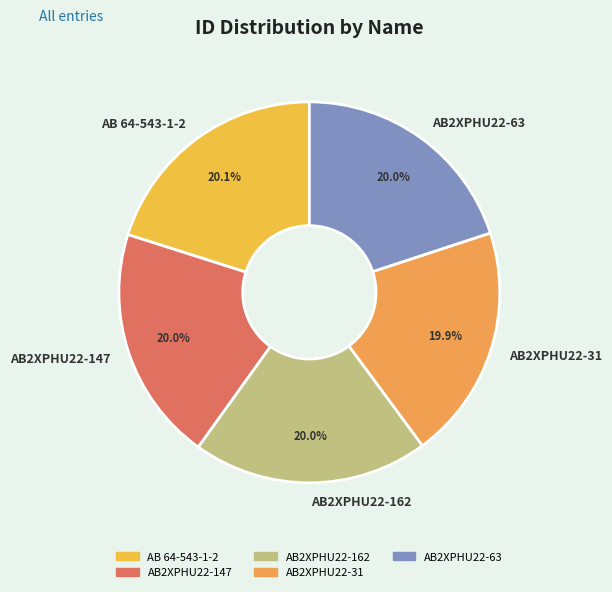

To the nearest percent, what is the average slice percentage?

20%